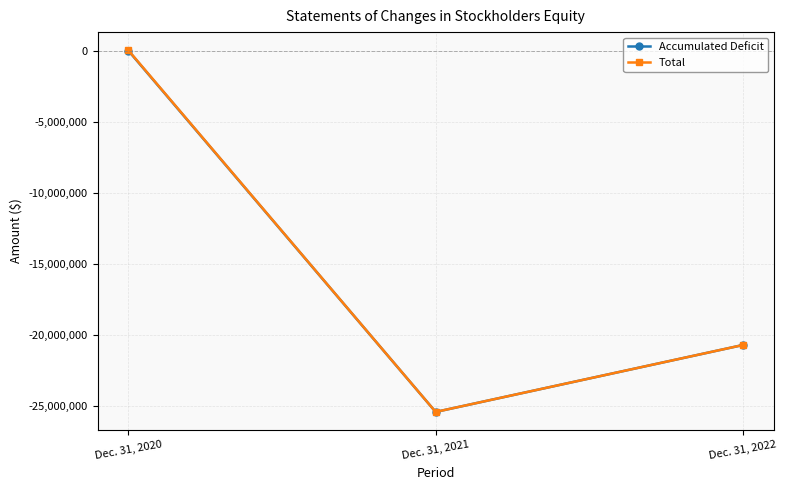

Which label corresponds to the largest value in the chart?

Dec. 31, 2020